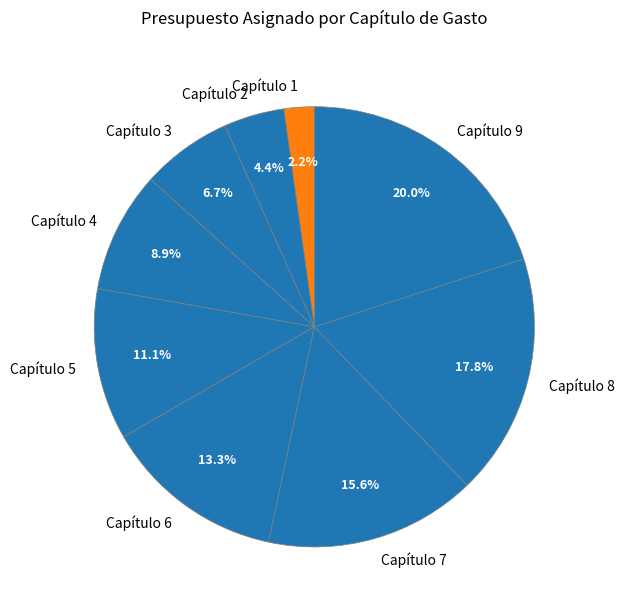

To the nearest percent, what is the average slice percentage?

11%